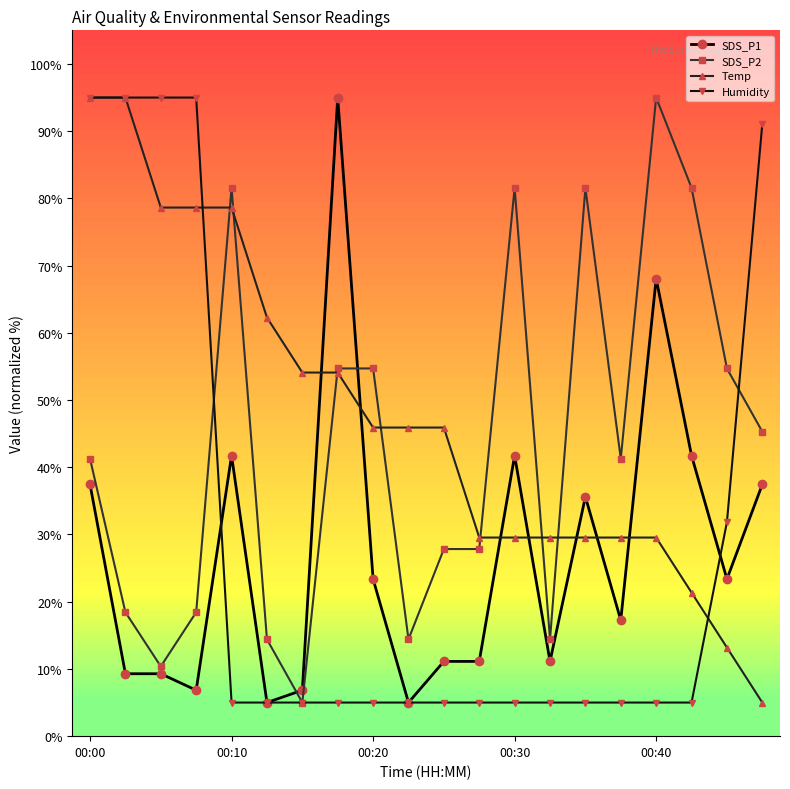

What is the lowest value of the Temp series?

5.0